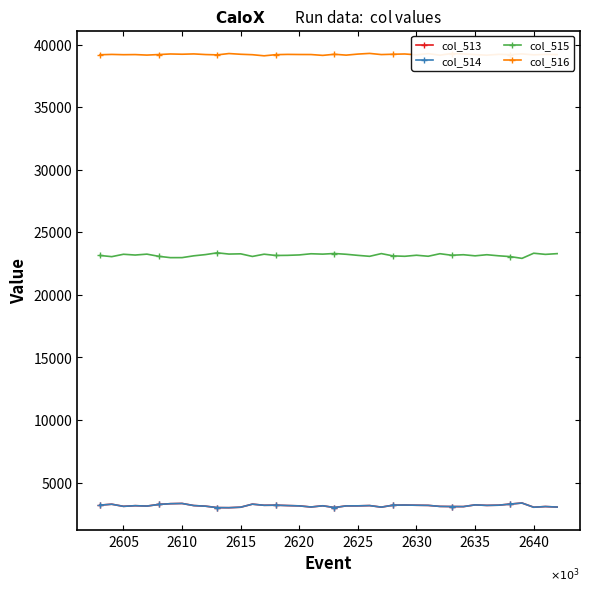

At how many categories does at least one series exceed 24039?

40